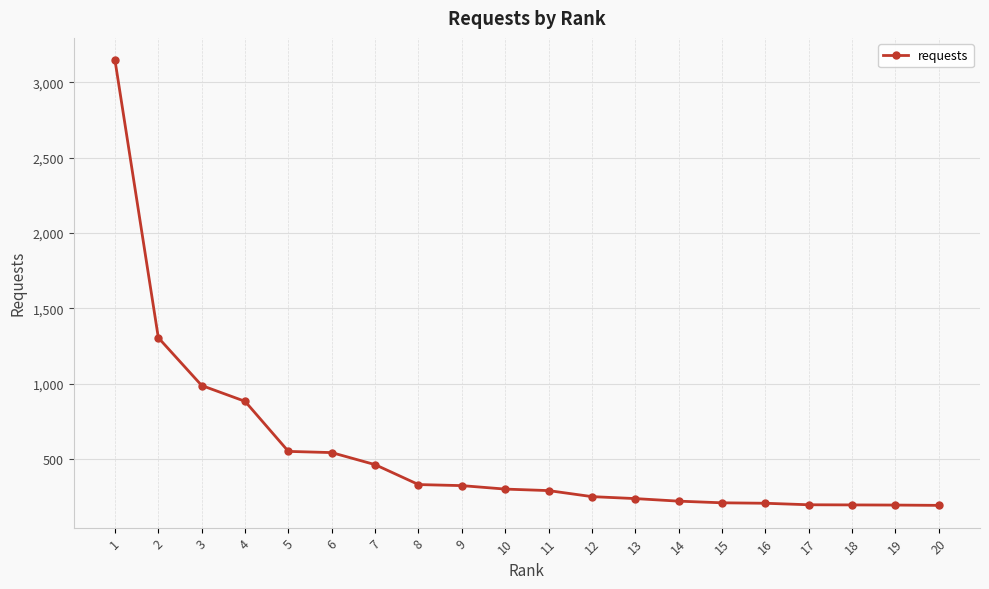

True or false: the data shows 543 at 6.

True